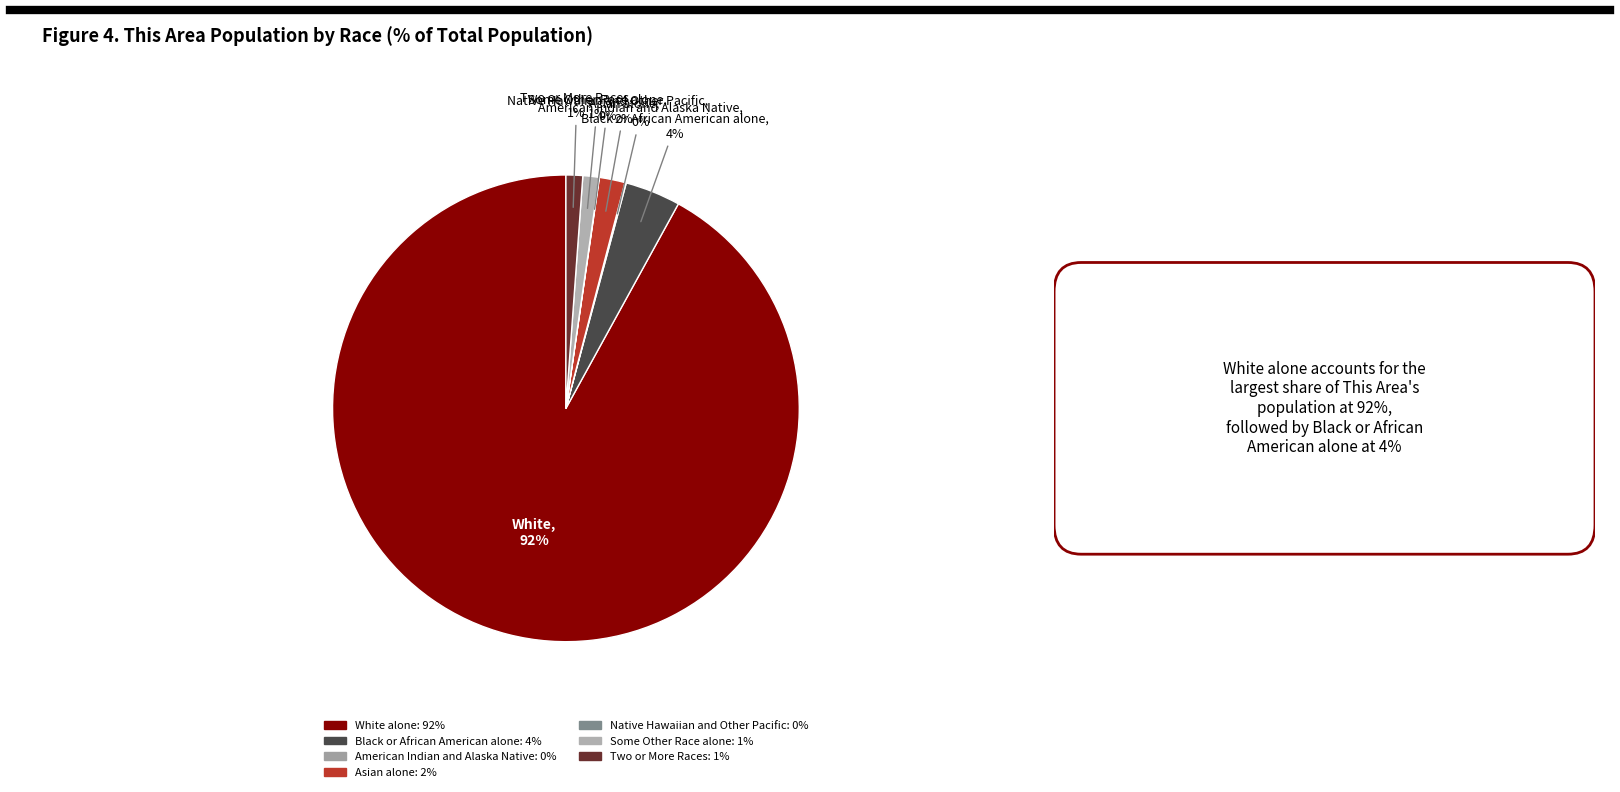

What percentage is the Two or More Races slice, to the nearest percent?

1%